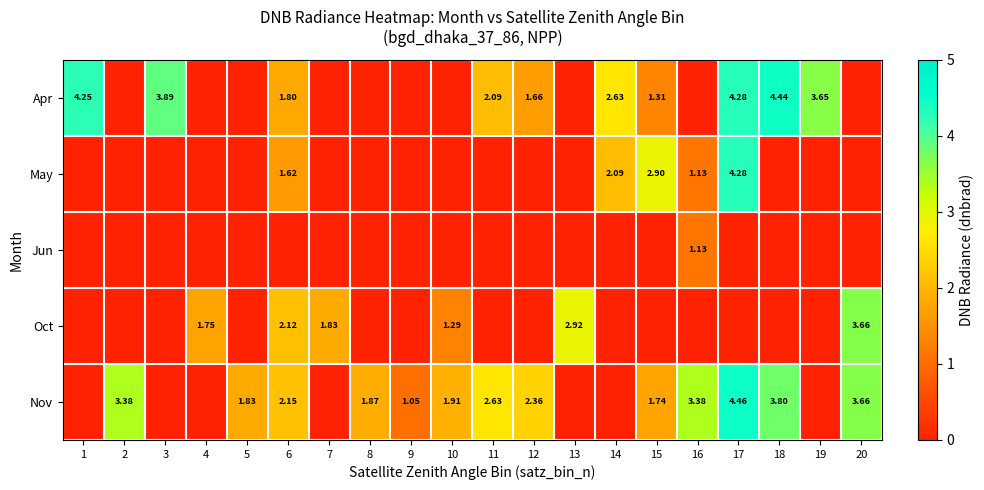

How many positive values does the Nov series have?

13